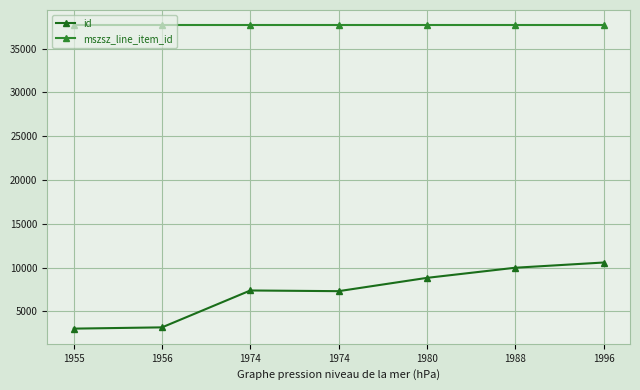

How many data points does each series have?

7